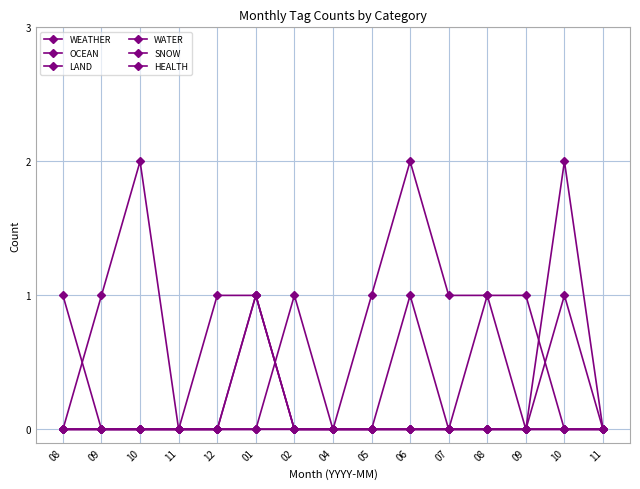

Does the chart have visible grid lines?

Yes